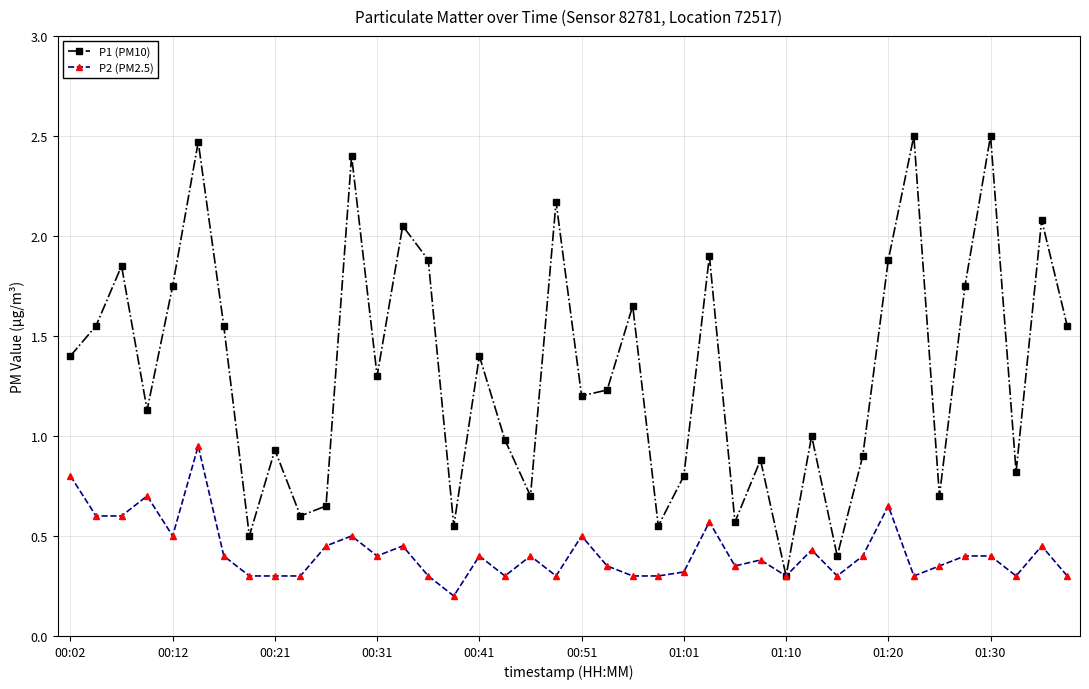

What is the maximum value shown in the chart?

2.5